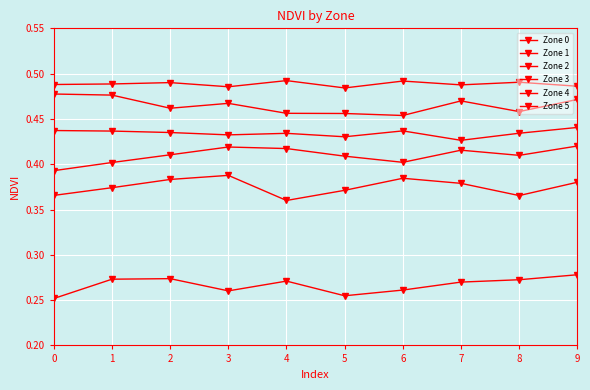

At how many categories does at least one series exceed 0?

10